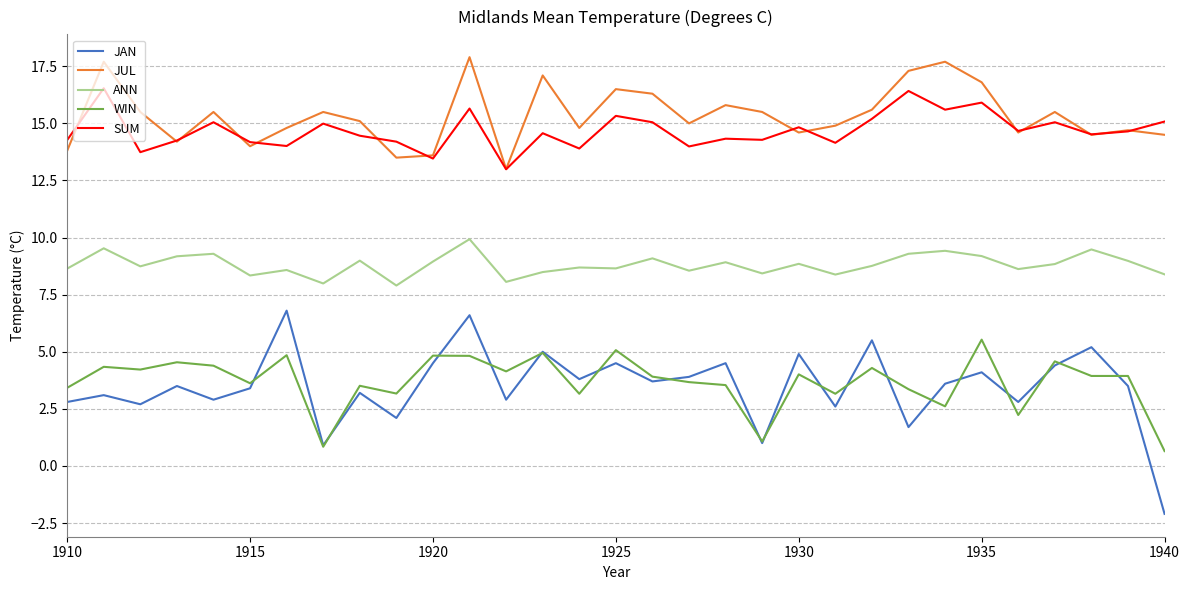

Which series has the largest range (max minus min)?

JAN